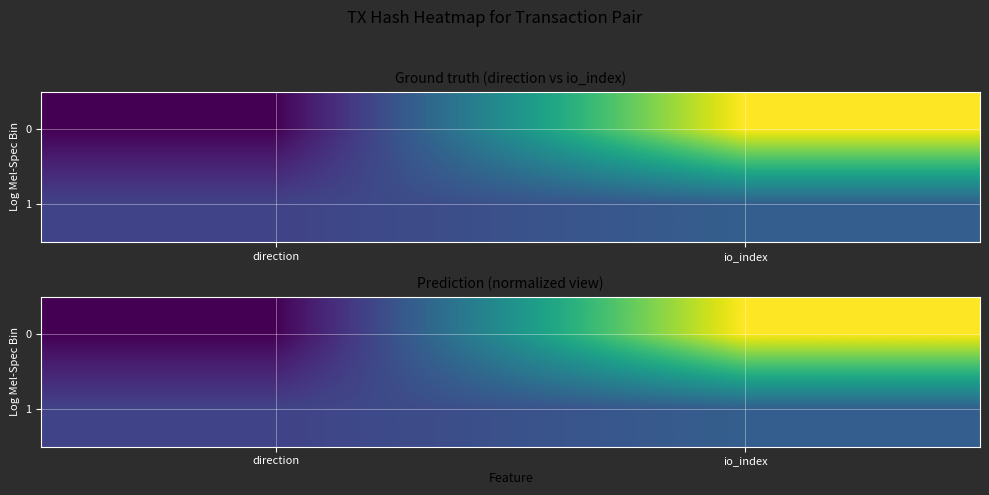

What is the difference between the maximum and minimum values in the 1 series?

0.1